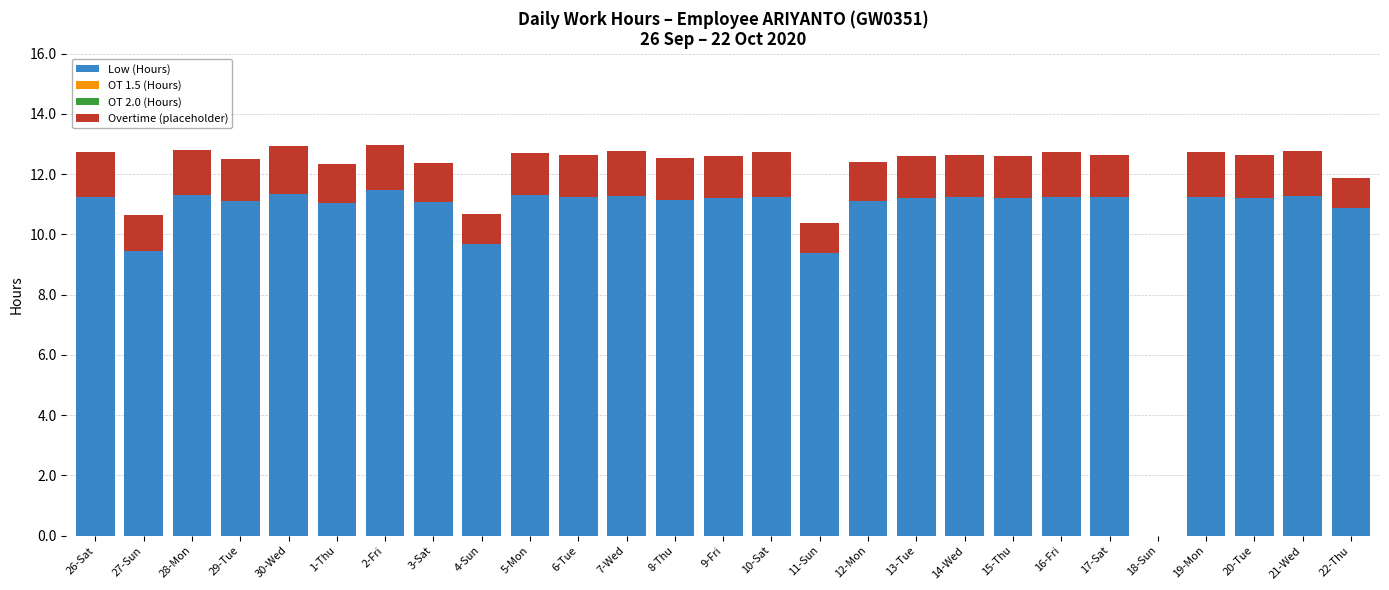

What is the total value across all series at 15-Thu?

12.6